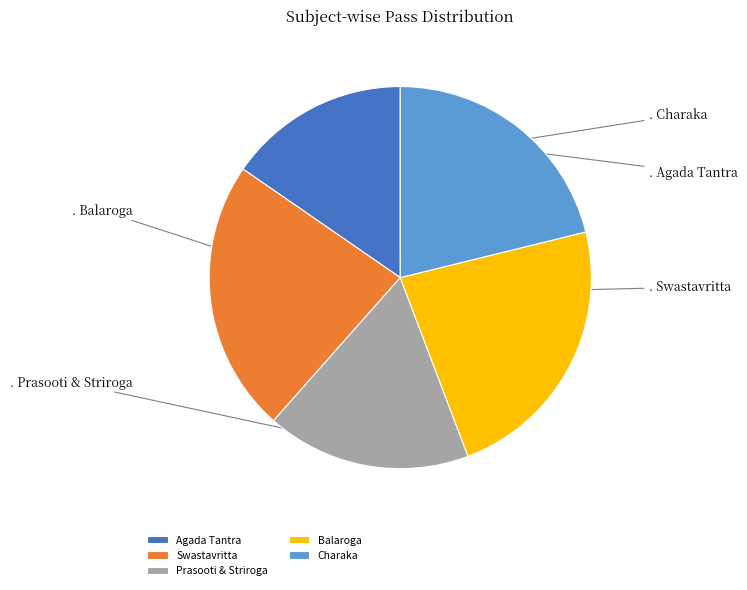

Which category has the smallest portion of the pie?

Agada Tantra